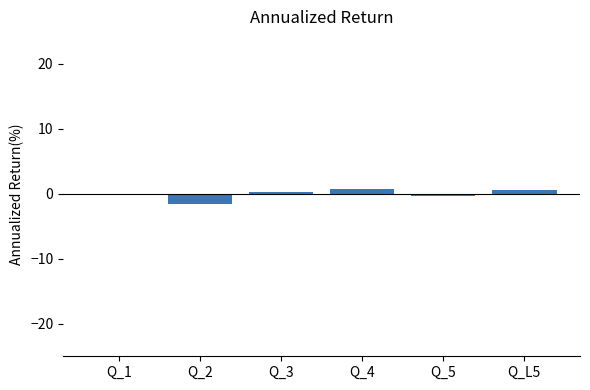

The chart shows a value of 0.2 at Q_3. True or false?

True